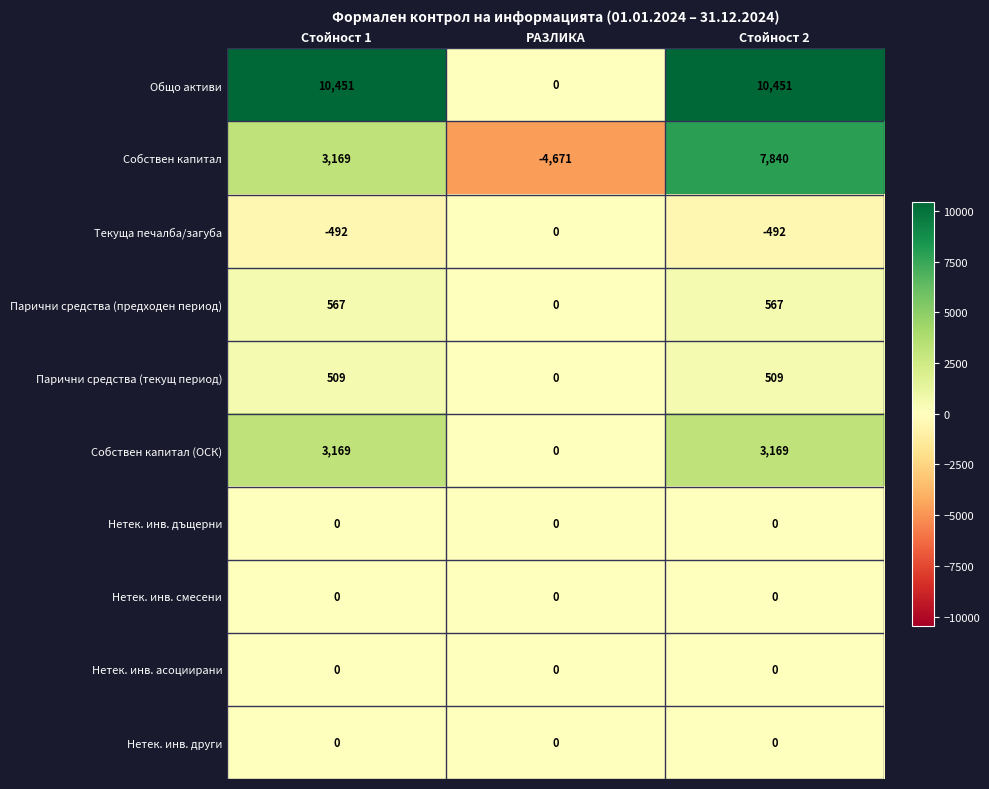

True or false: Общо активи has a value of 10451 at Стойност 2.

True